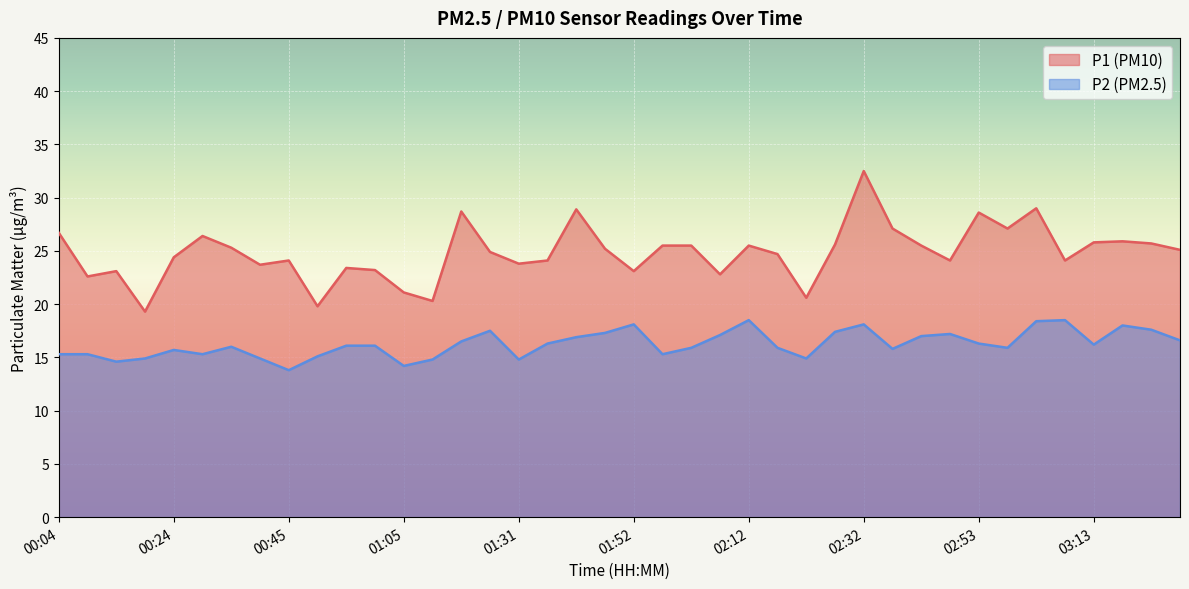

What is the average value of the P1 series?

24.8